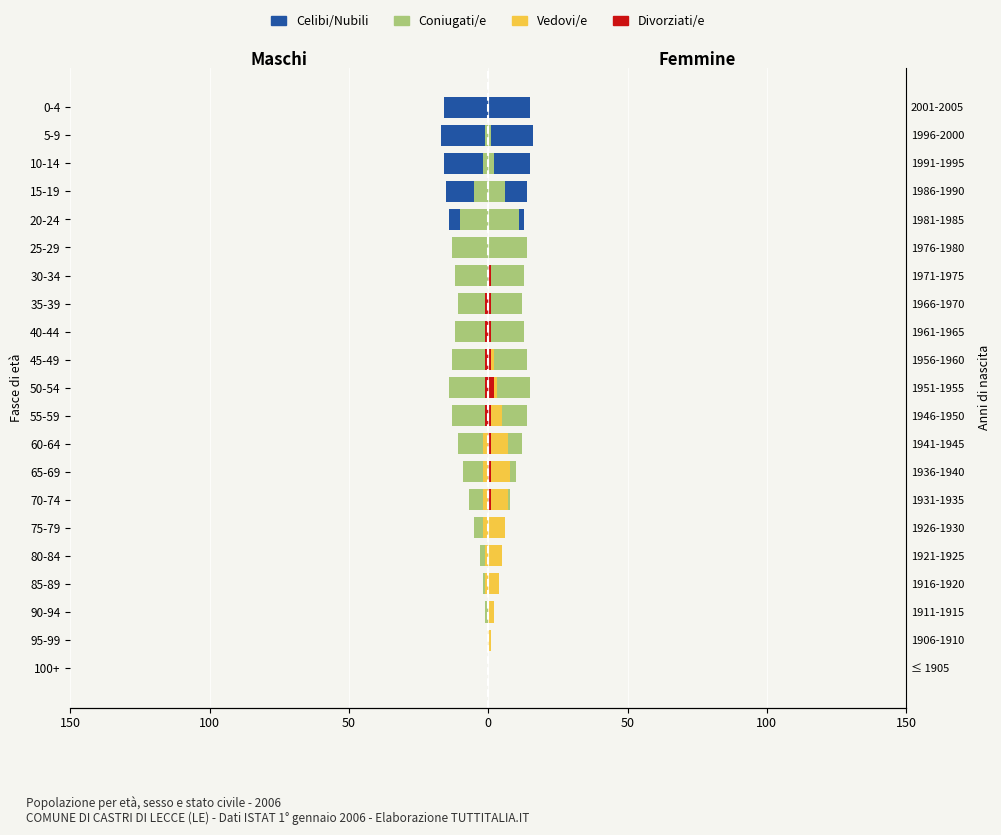

What is the difference between the second highest and second lowest values in the Divorziati/e series?

1